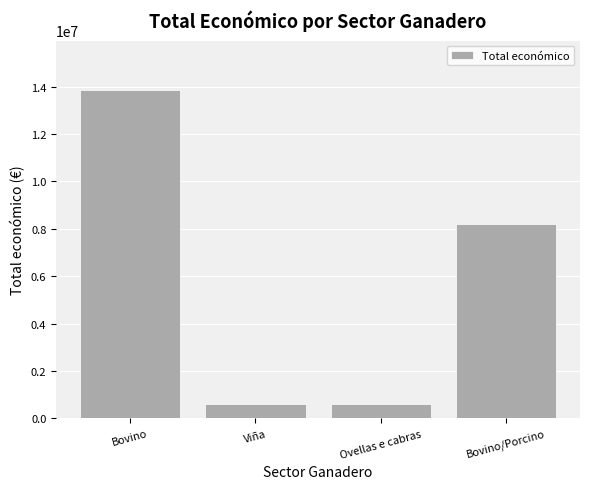

What is the maximum value shown in the chart?

13861823